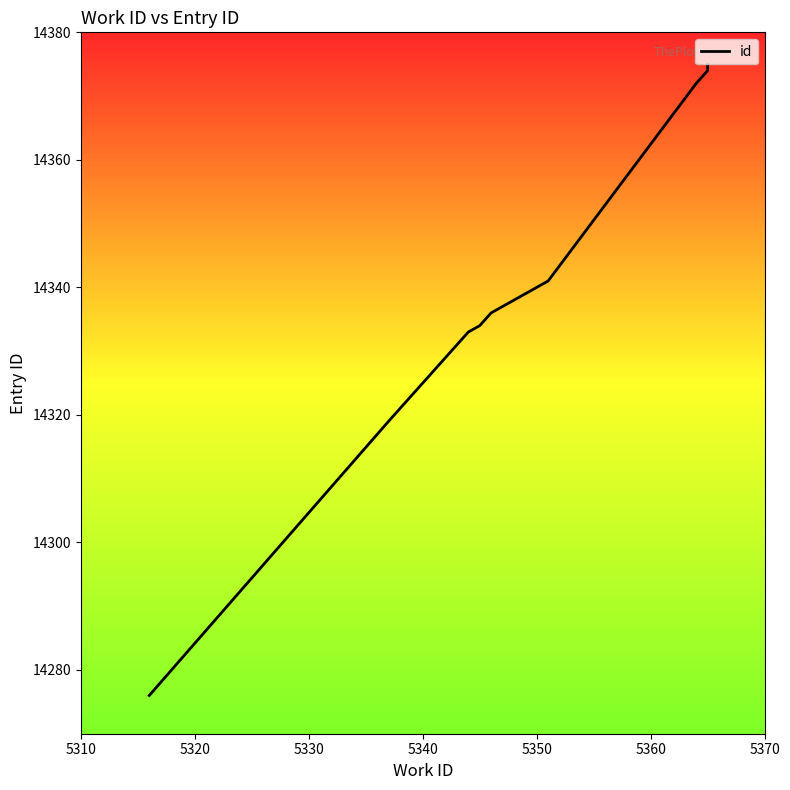

Does the chart display data point markers on the line(s)?

No